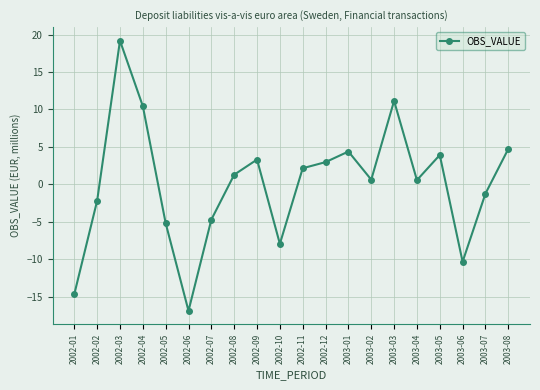

How many positive values are there?

12